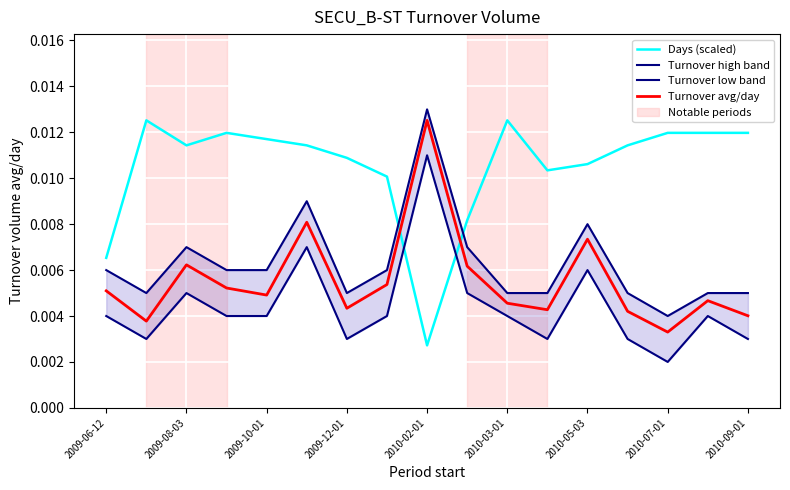

How many times do Turnover low band and Days (scaled) cross each other?

2